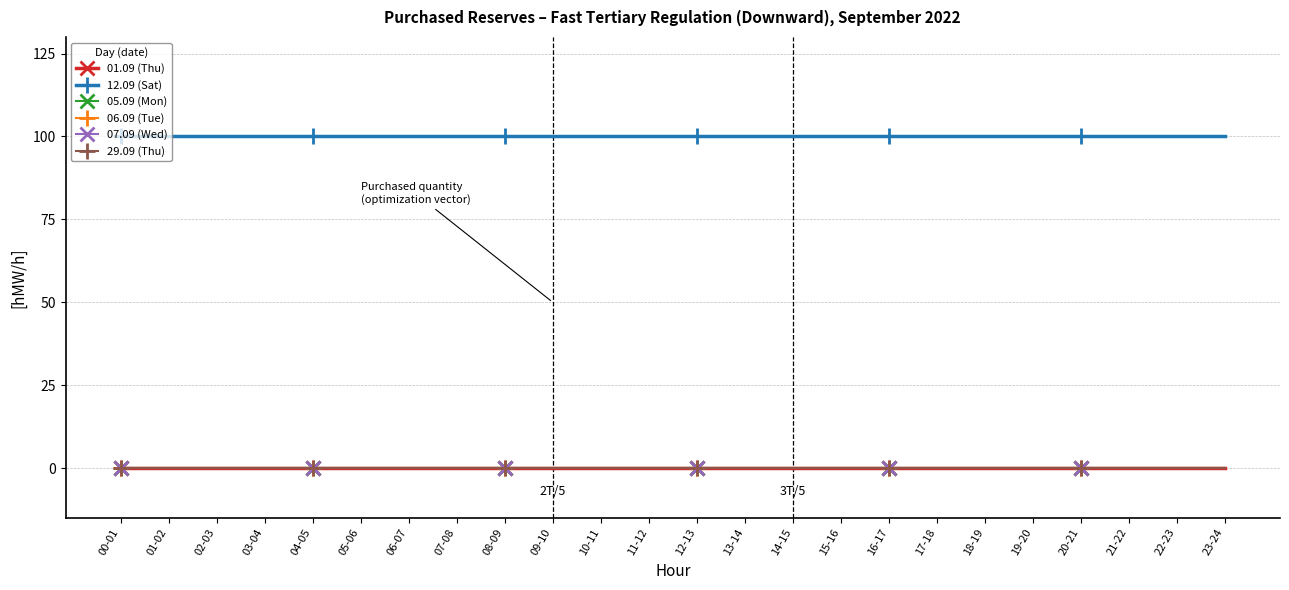

Is this an area chart (filled region under the line)?

No